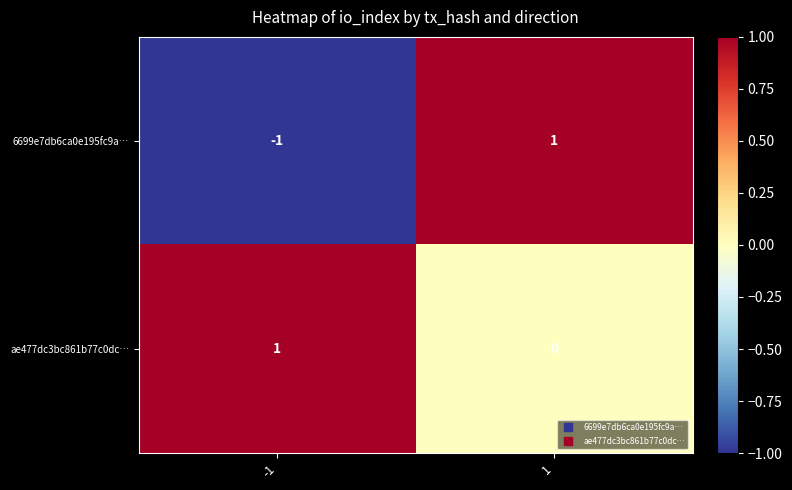

List the series in order of their overall mean, lowest first.

6699e7db6ca0e195fc9a…, ae477dc3bc861b77c0dc…